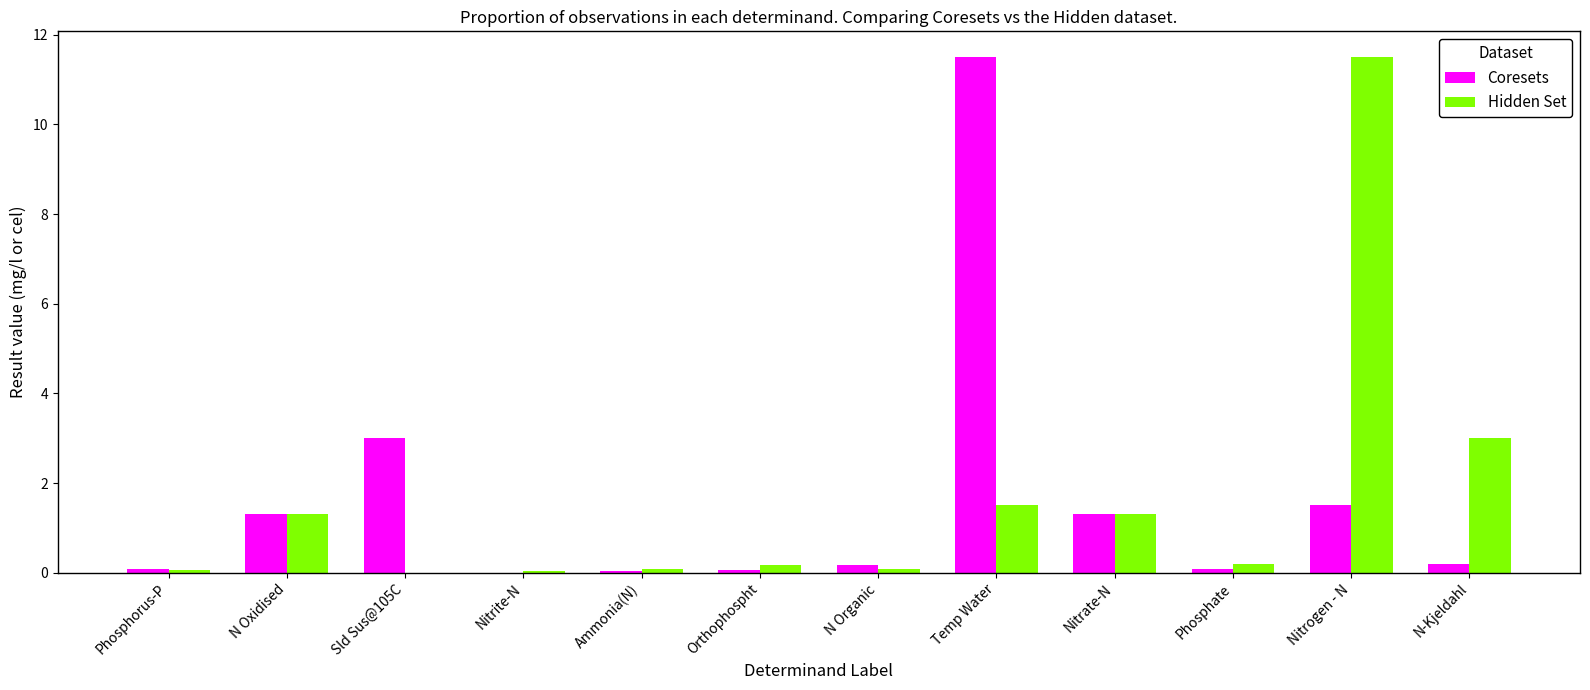

Where is Hidden Set nearest to the value 5?

N-Kjeldahl